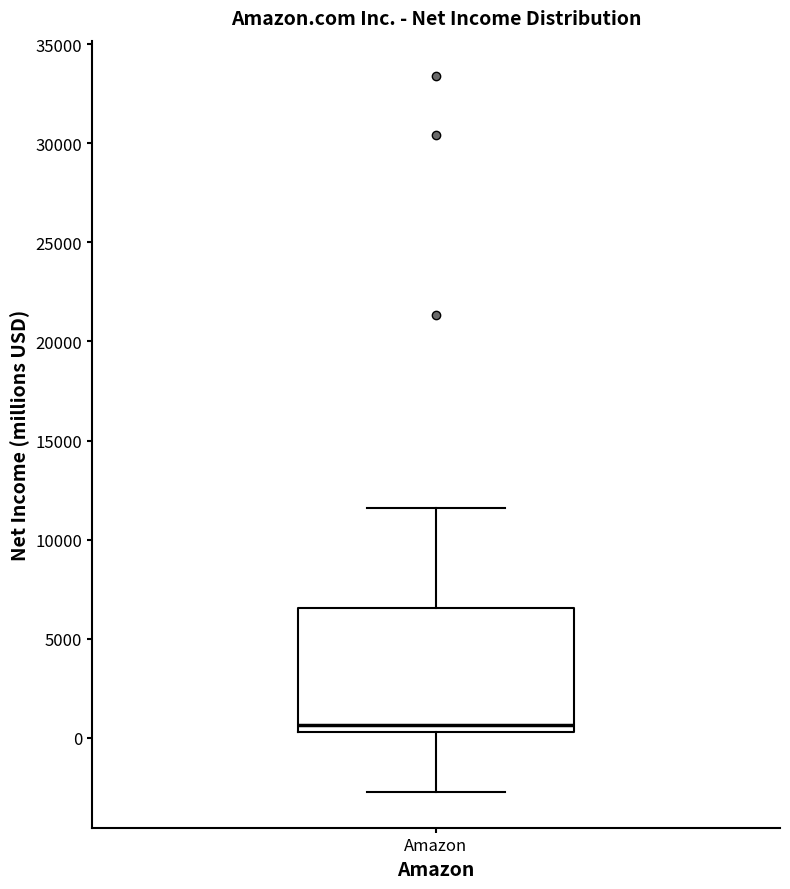

Read this box plot against the y-axis: the position of the median line, the range covered by the box, and the ends of both whiskers. The values are not printed on the chart, so give them approximately, as read against the axis.

median 500 (just above the box's lower edge), box 500 to 6500, whiskers -2500 to 11500